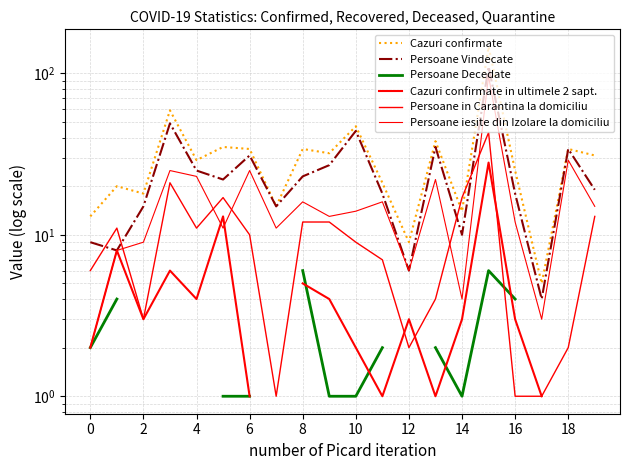

Which series ends up on top after the final intersection of Persoane Decedate and Cazuri confirmate in ultimele 2 sapt.?

Persoane Decedate